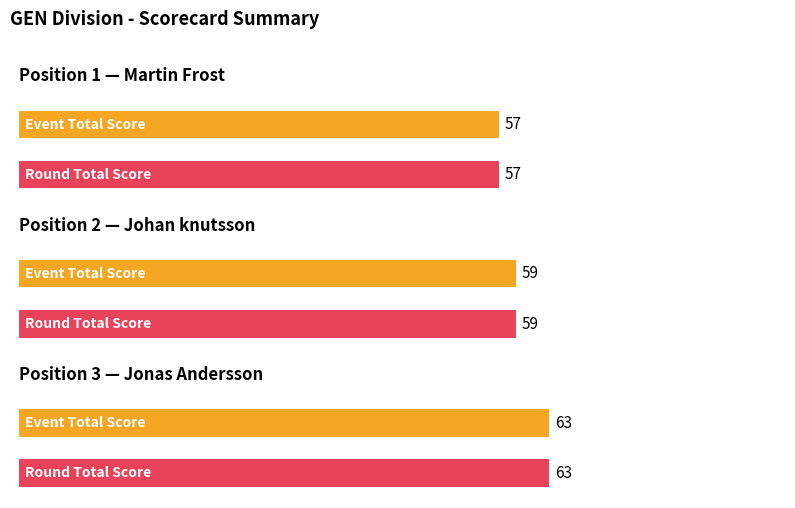

How many groups of bars are there?

3